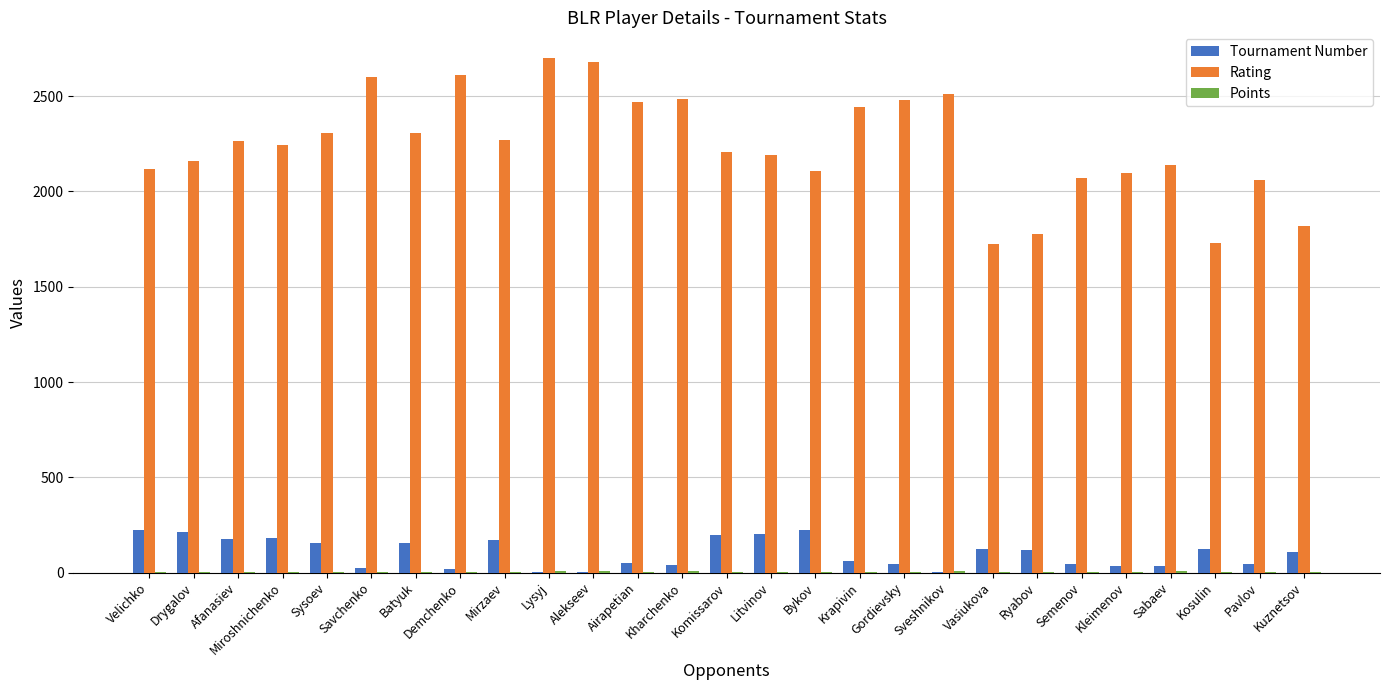

Which series has the largest total across all categories?

Rating